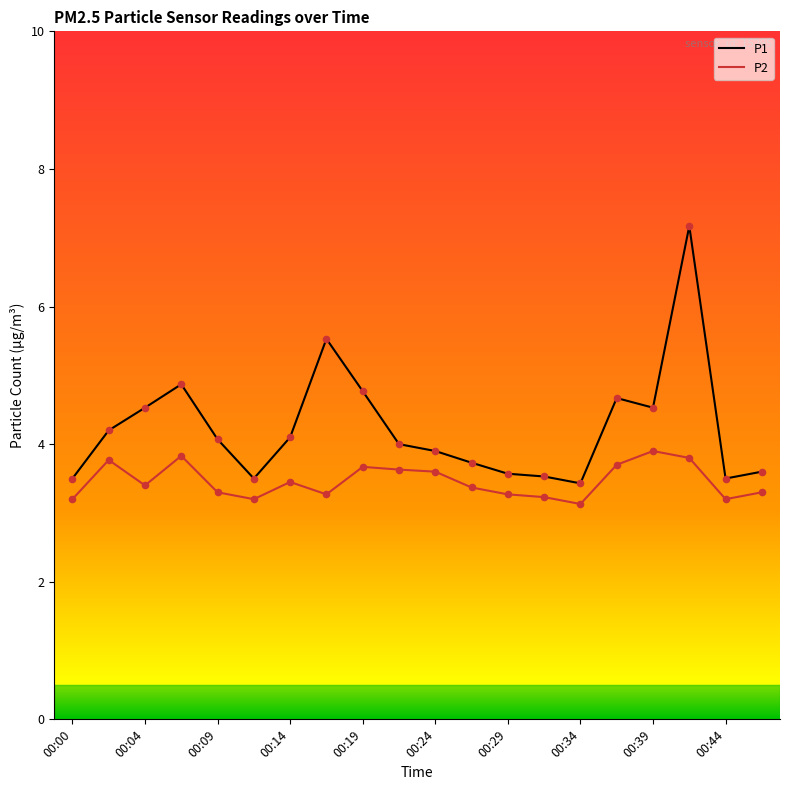

What are all the series names shown in the legend?

P1, P2